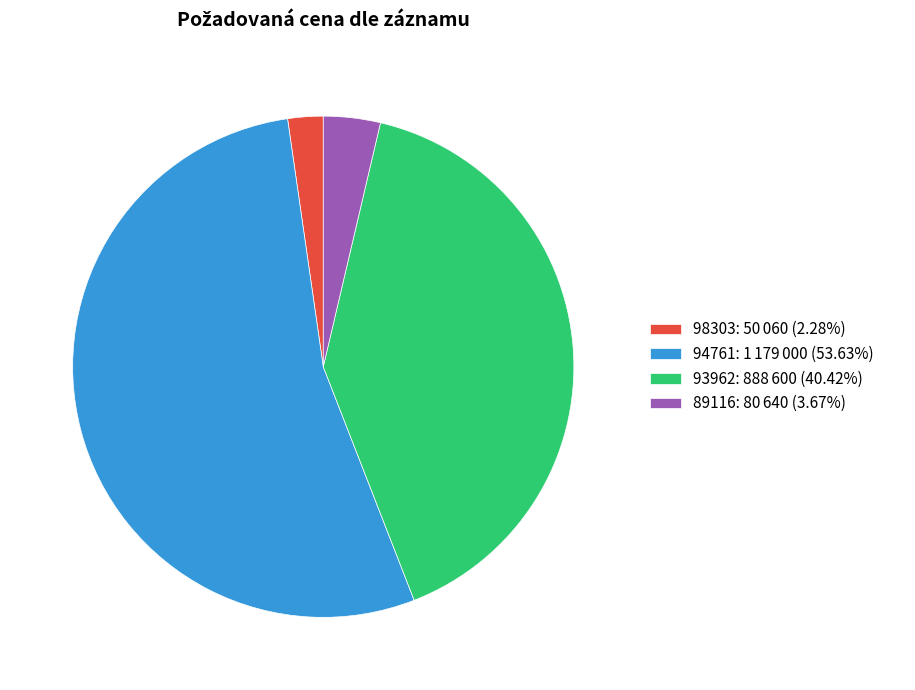

Which slice represents more than half of the pie?

94761